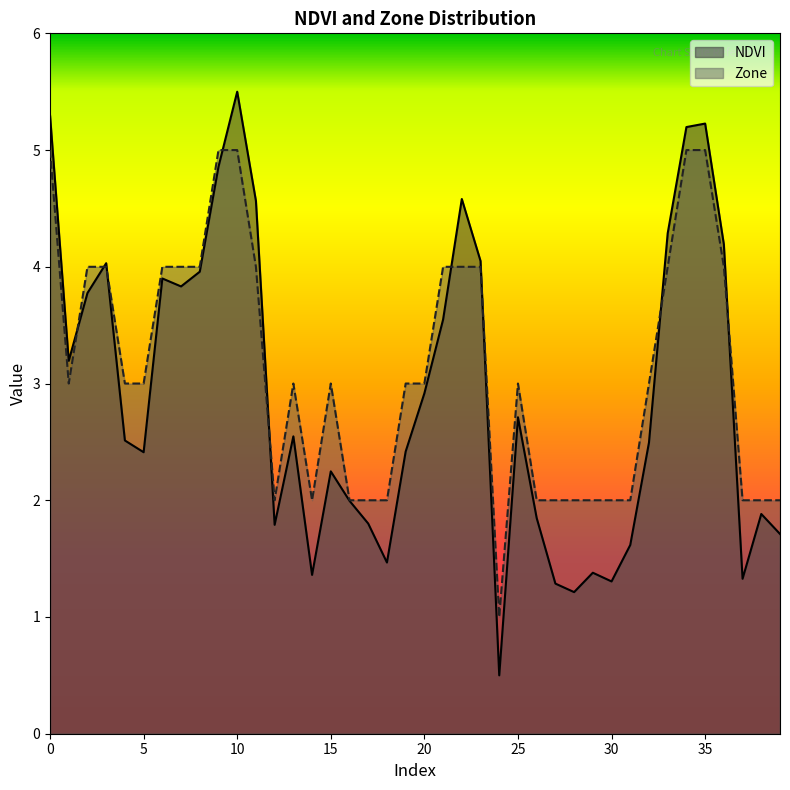

How many lines are shown in the chart?

2